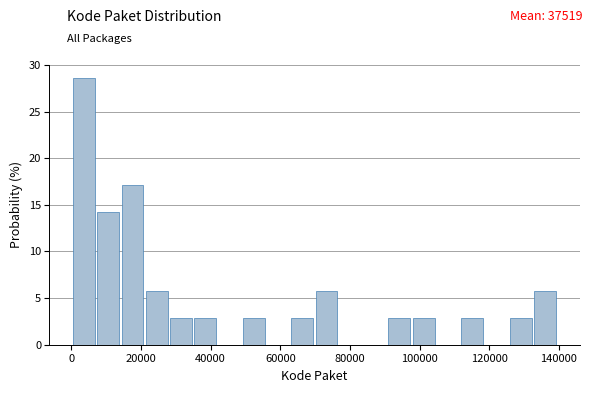

Read against the x-axis, roughly where is the centre of the tallest bar?

4000